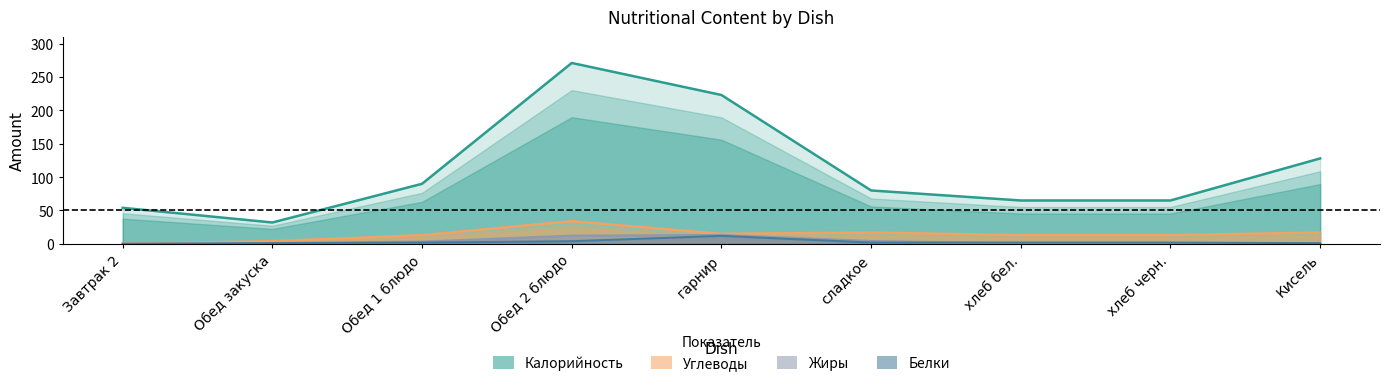

What position from the left is хлеб бел.?

7